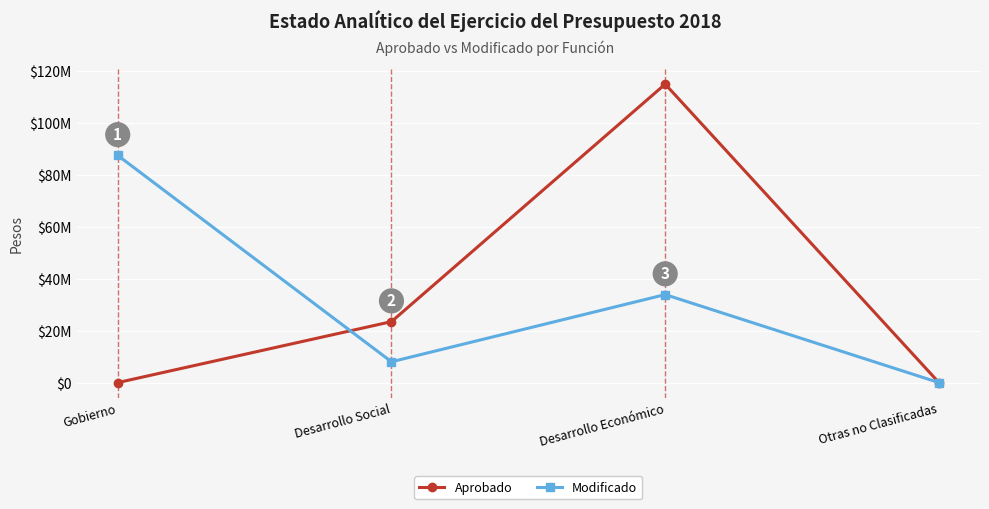

What is the sum of the Modificado values at Desarrollo Social and Otras no Clasificadas?

8024445.7